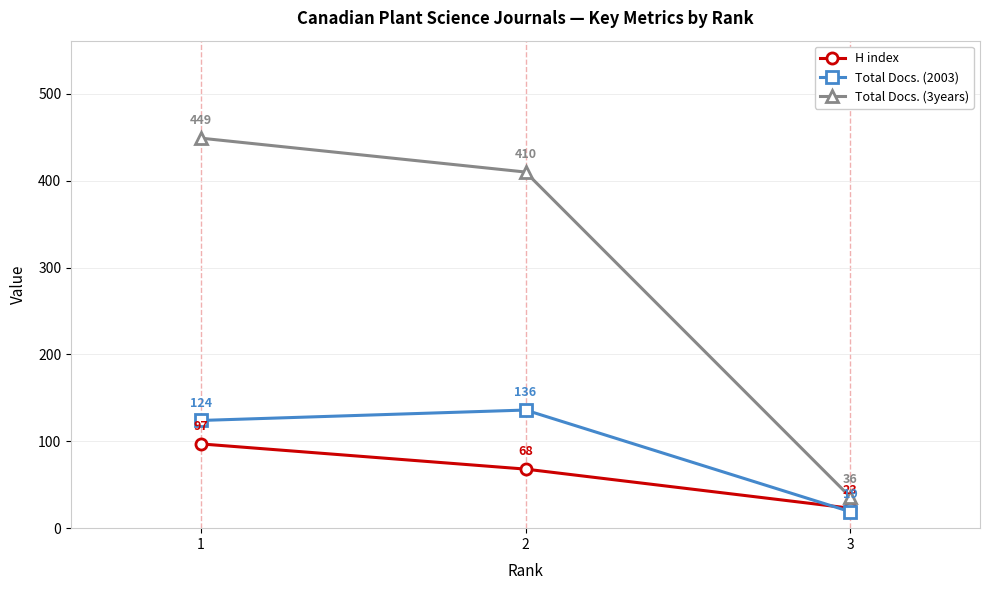

What is the spread (max minus min) of values at 1?

352